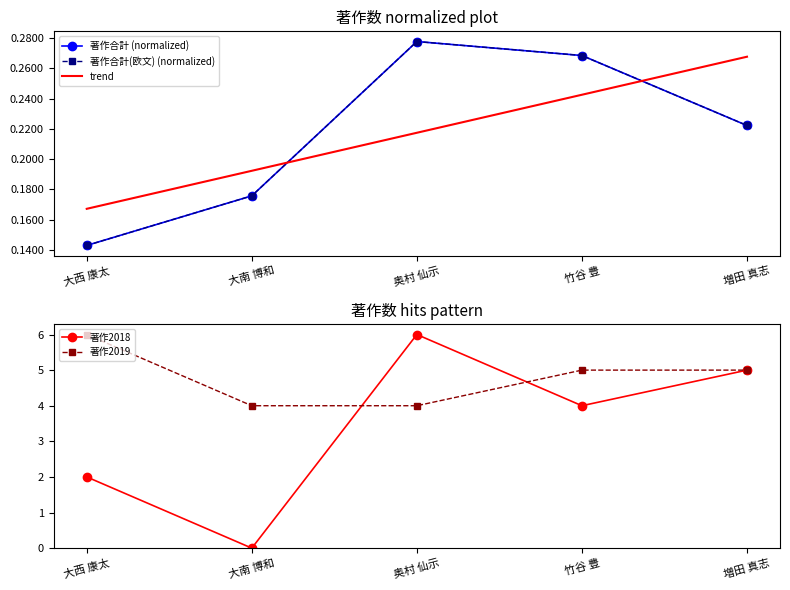

How many intersections are there between 著作2018 and 著作合計 (normalized)?

2